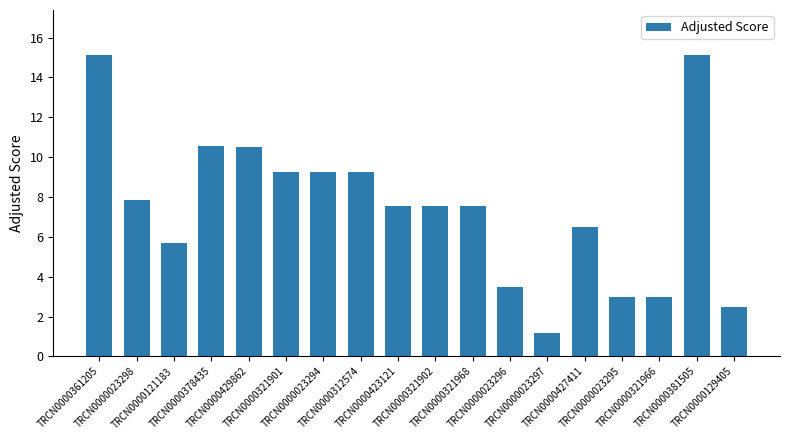

What is the minimum value shown in the chart?

1.2